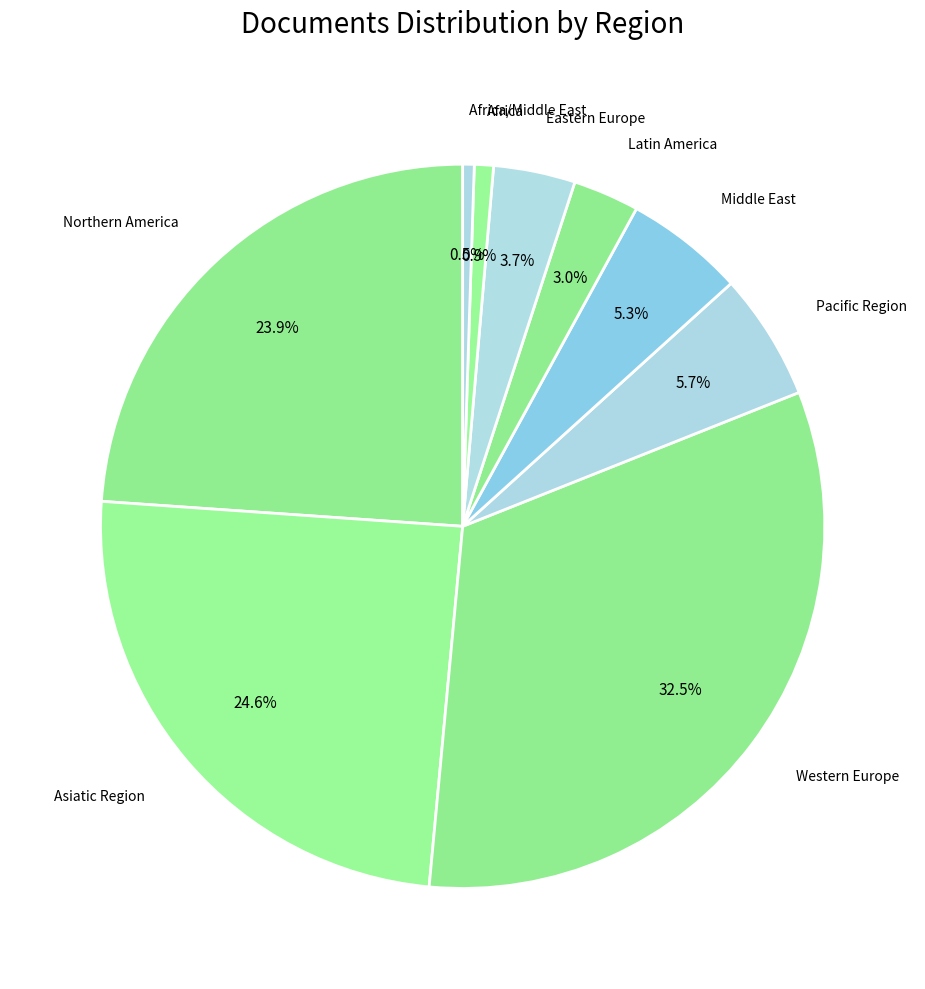

Count the number of slices in the pie.

9